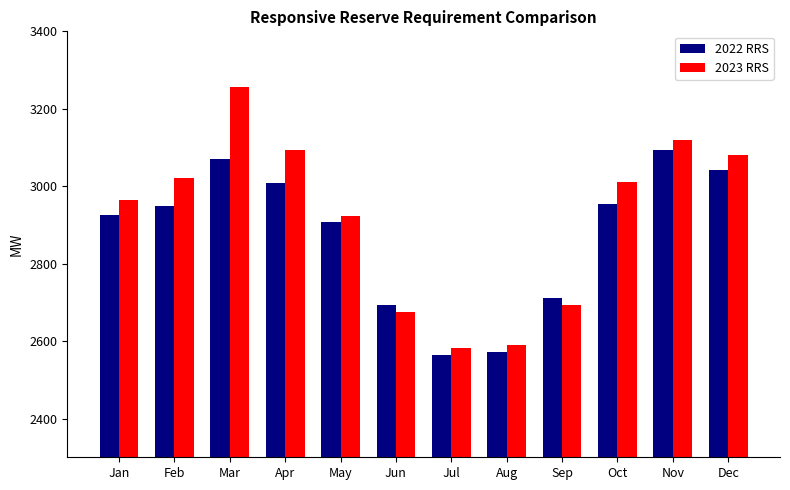

What is the lowest value of the 2023 RRS series?

2582.7